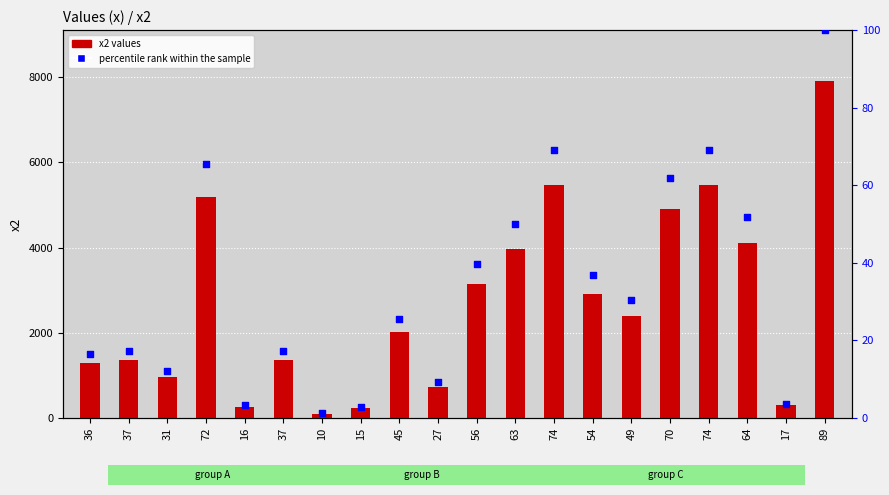

Which series has the widest spread of Y values?

x2